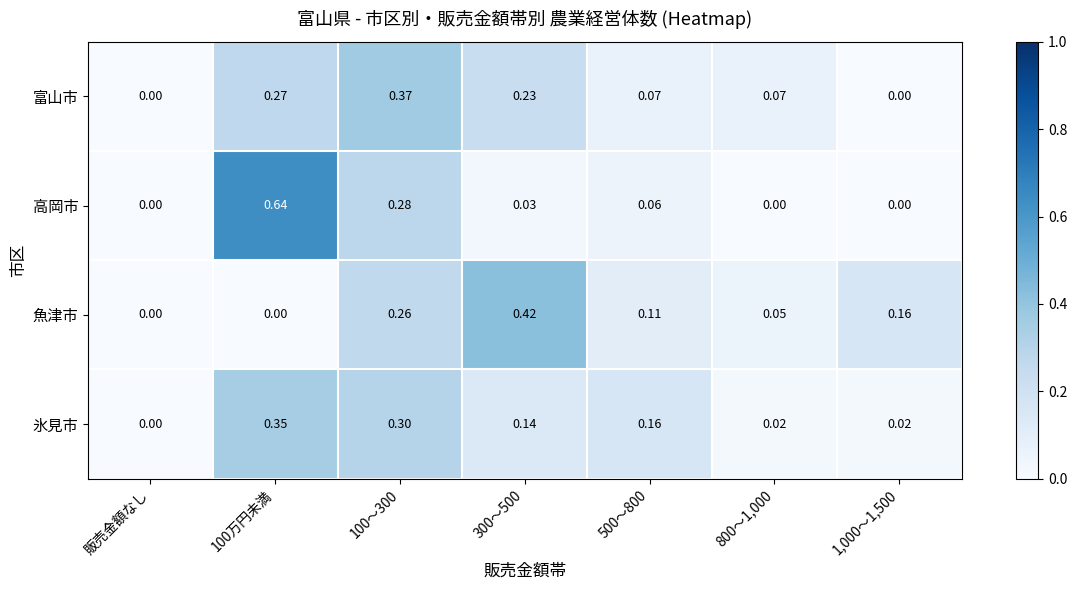

At which label is 氷見市 closest to 0?

販売金額なし